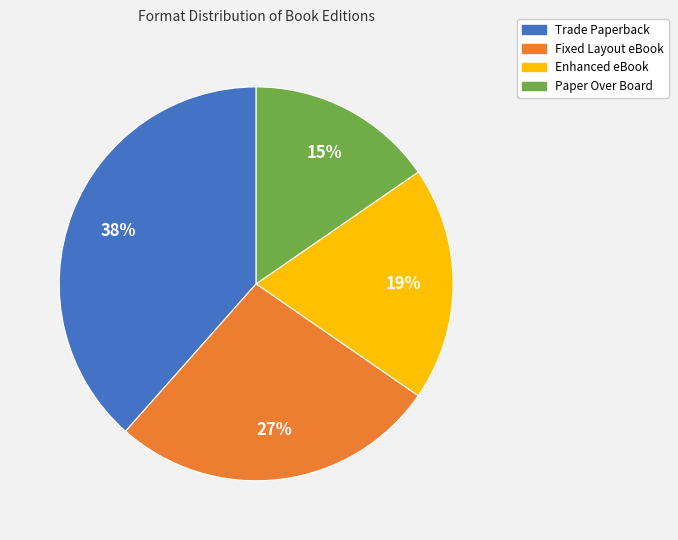

How many slices are in this pie chart?

4